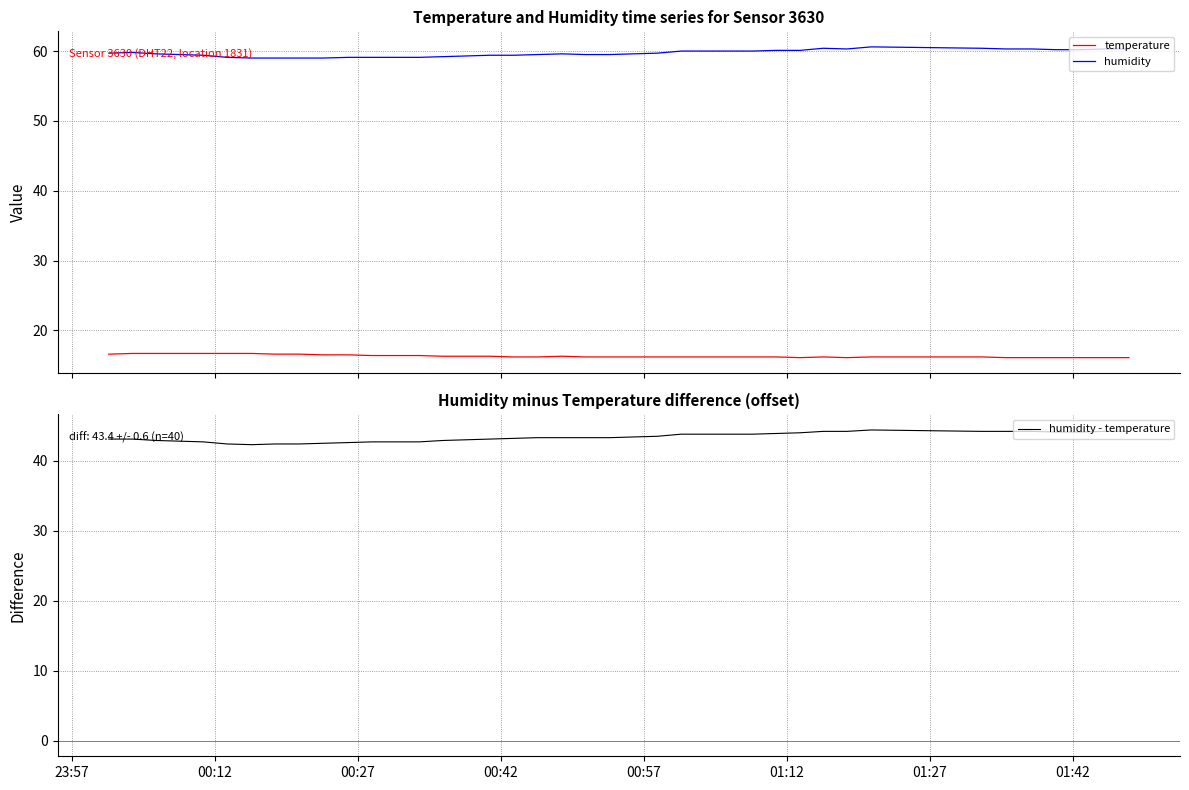

What is the maximum value for temperature?

16.7